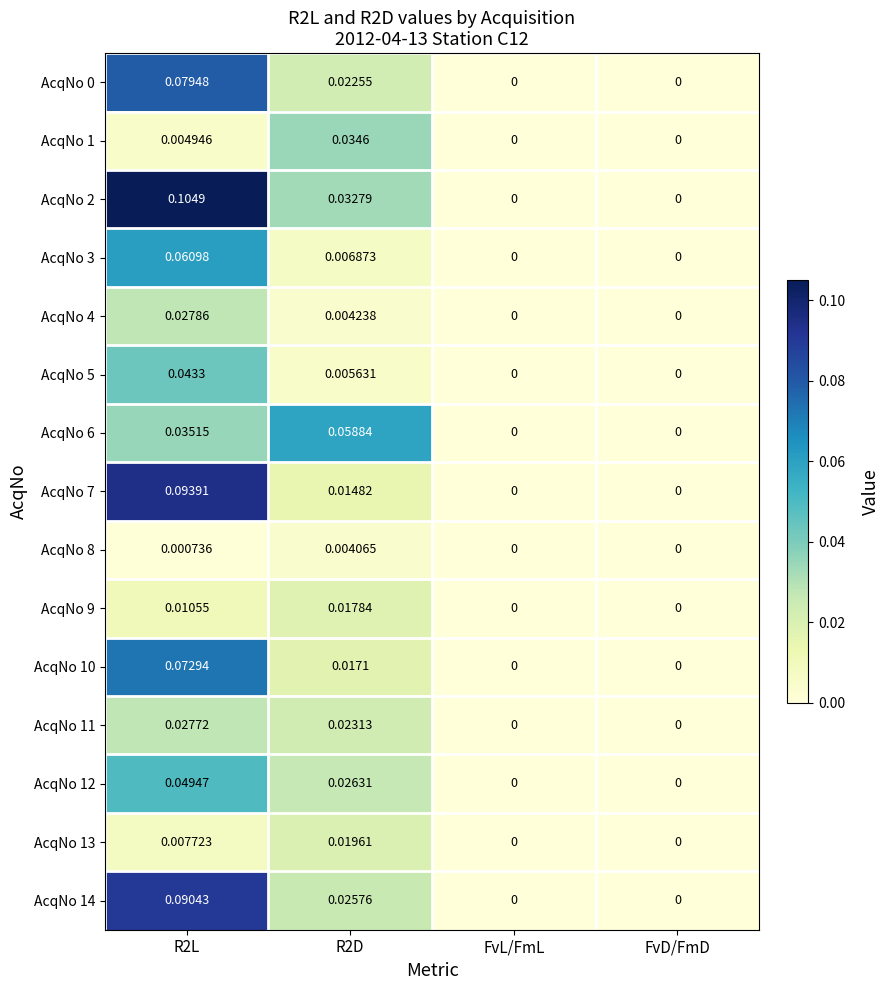

Is the value of AcqNo 10 at R2L greater than the value of AcqNo 11 at FvD/FmD?

Yes